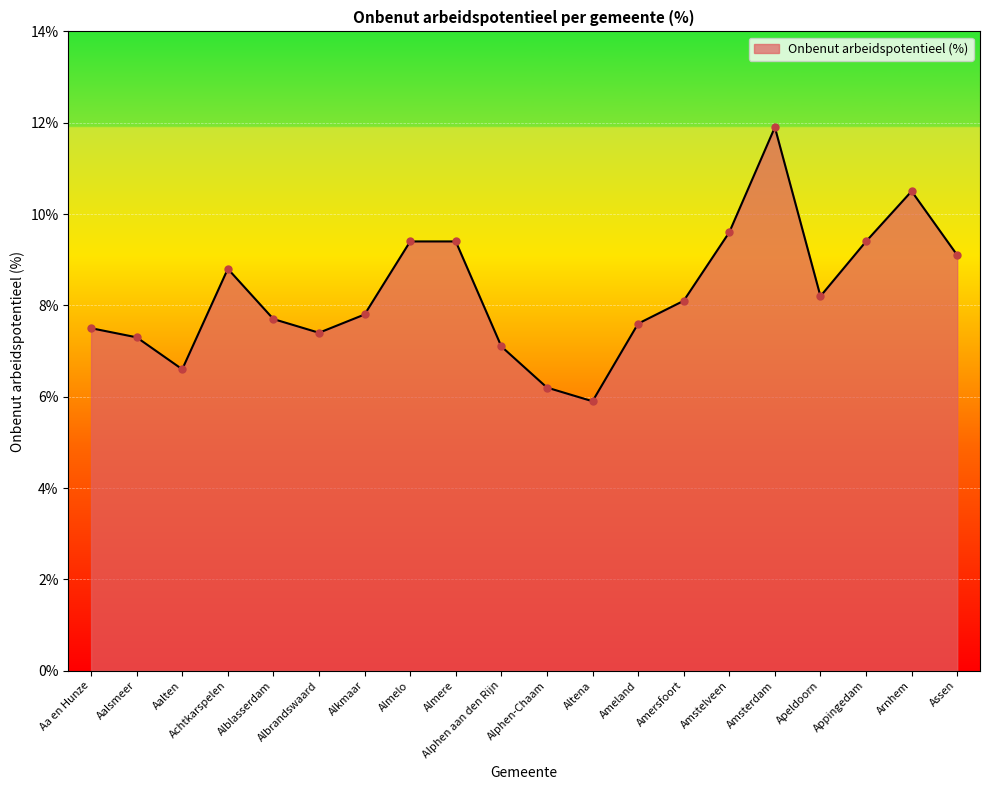

Which has a higher value, Amsterdam or Alblasserdam?

Amsterdam